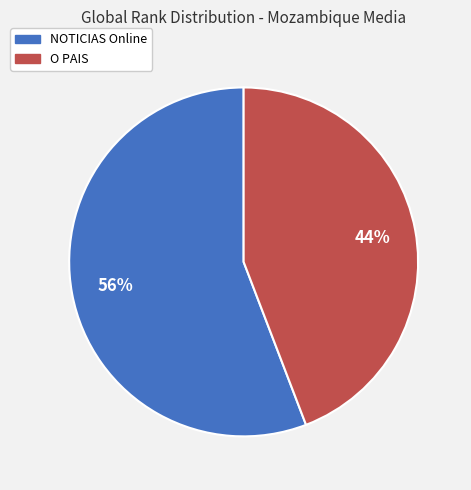

To the nearest percent, what percentage of the pie is NOTICIAS Online?

56%